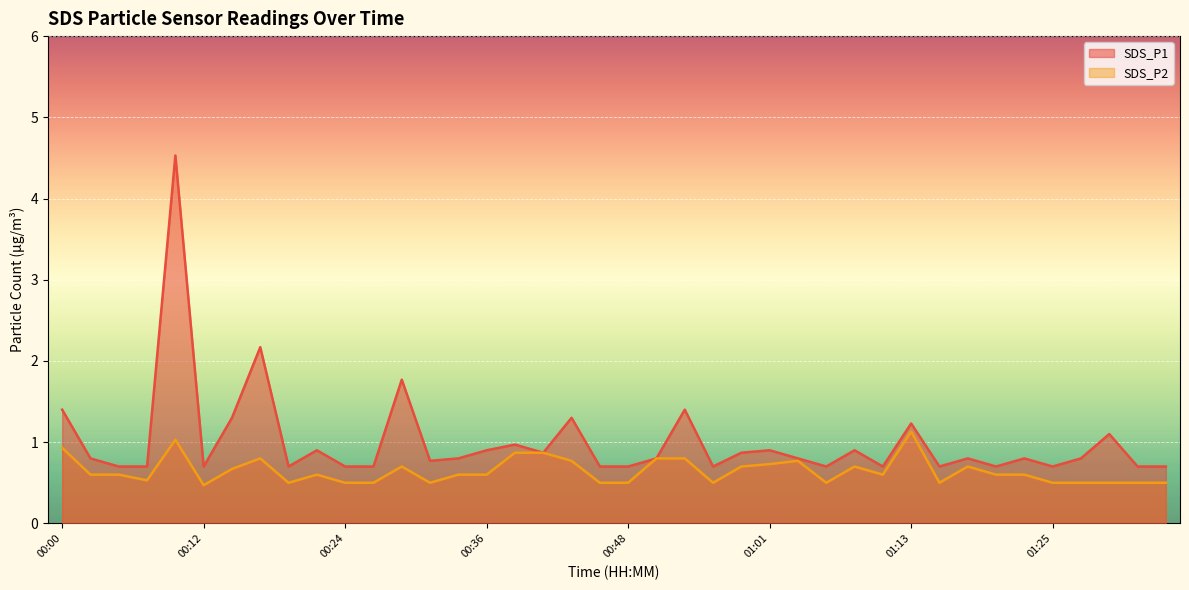

Is it true that SDS_P2 equals 0.9 at 00:39?

True